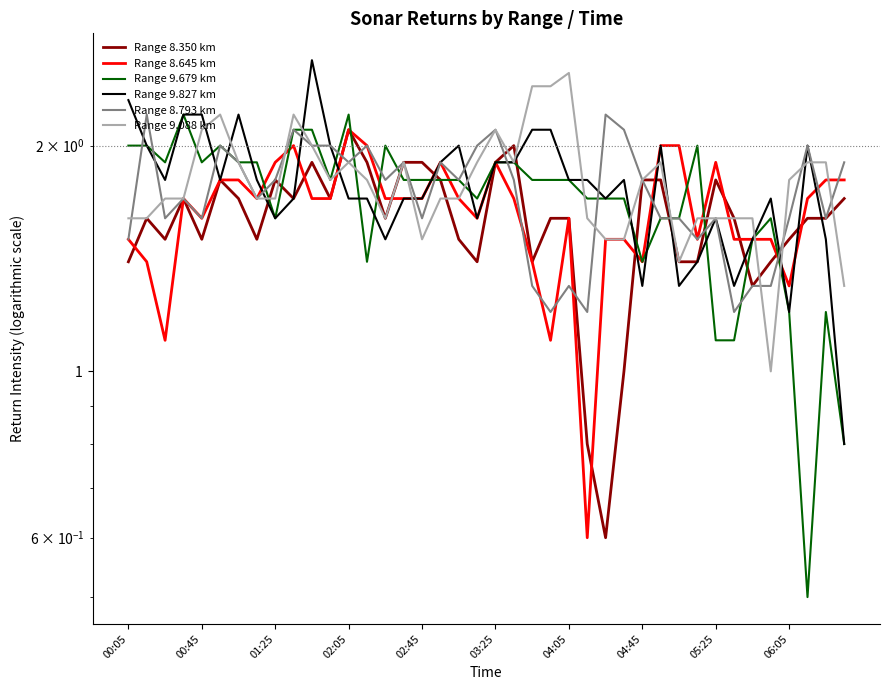

At which category does the chart reach its minimum across all series?

37